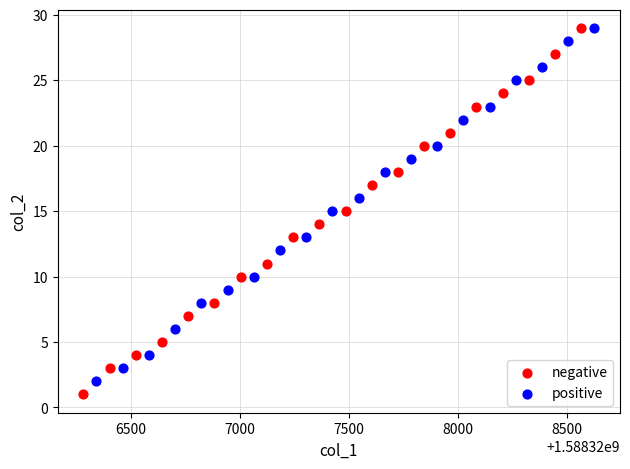

Which series has the largest Y range (max minus min)?

negative